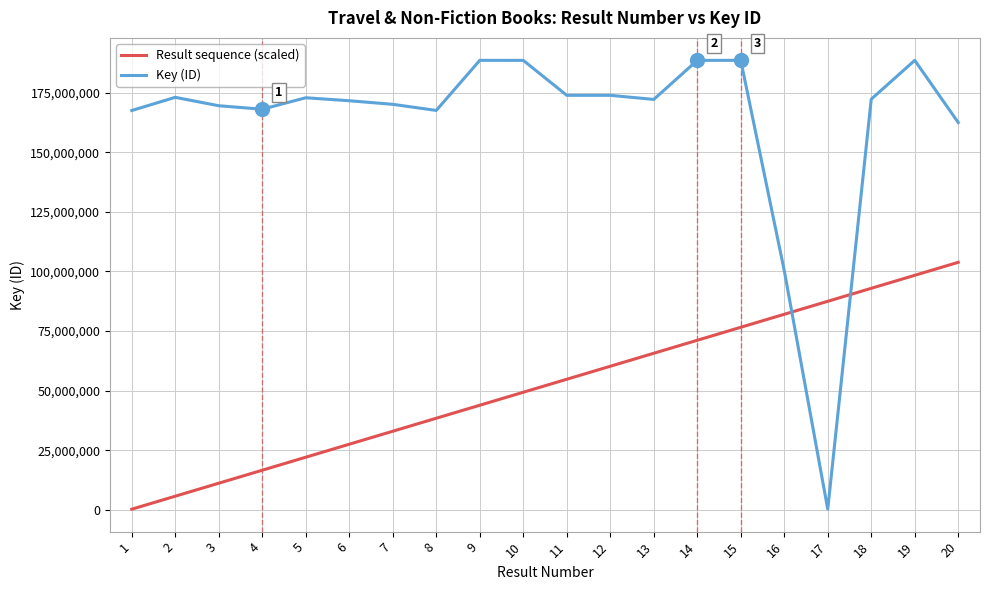

How many intersections are there between Key (ID) and Result sequence (scaled)?

2